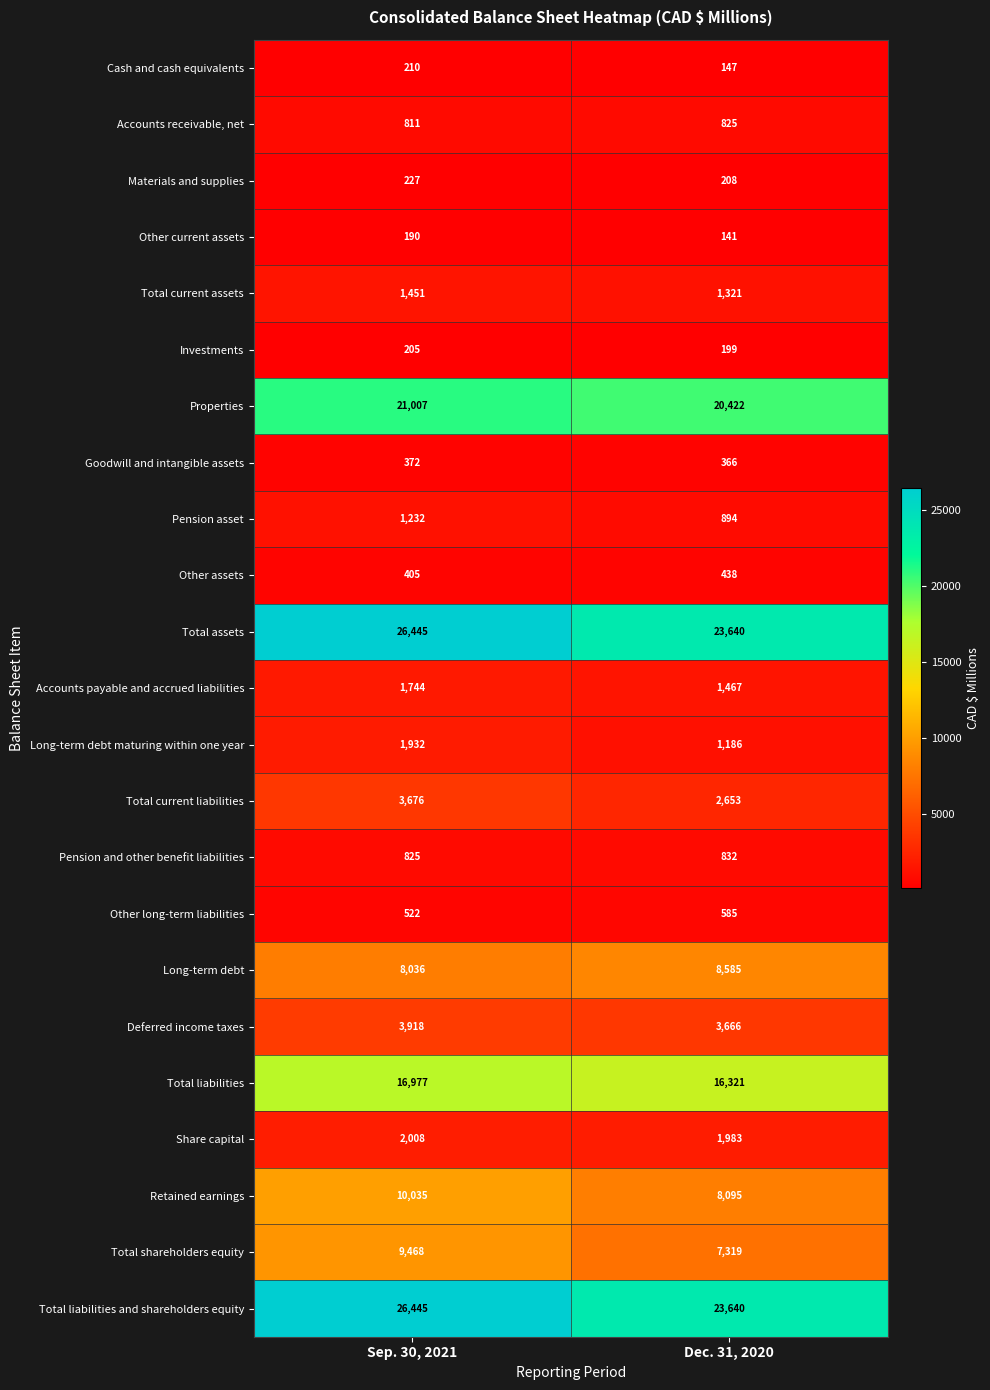

What is the average value of the Pension asset series?

1063